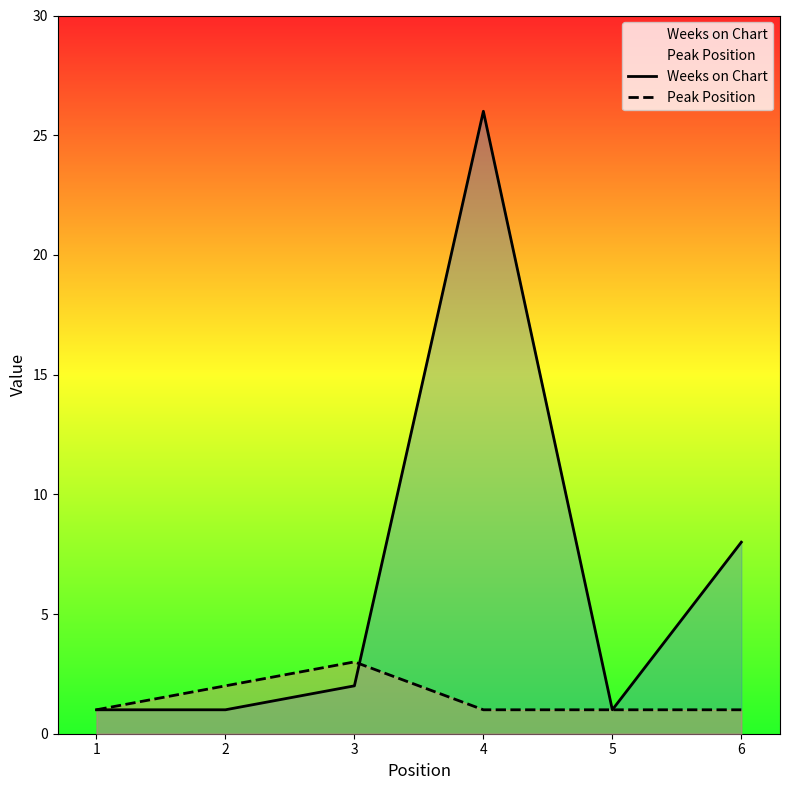

Does the chart have visible grid lines?

No